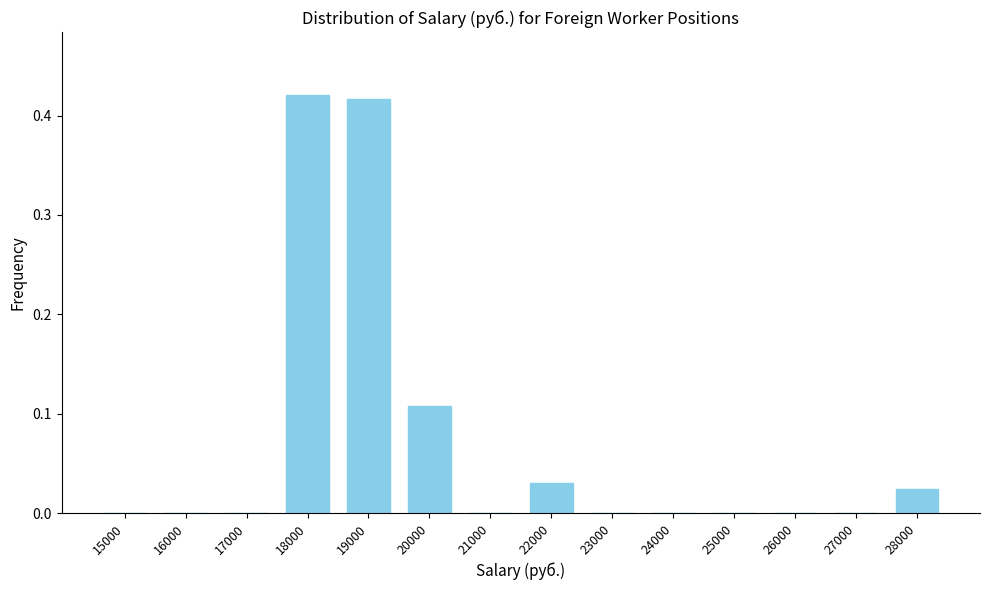

True or false: the data shows -0.2 at 17000.

False